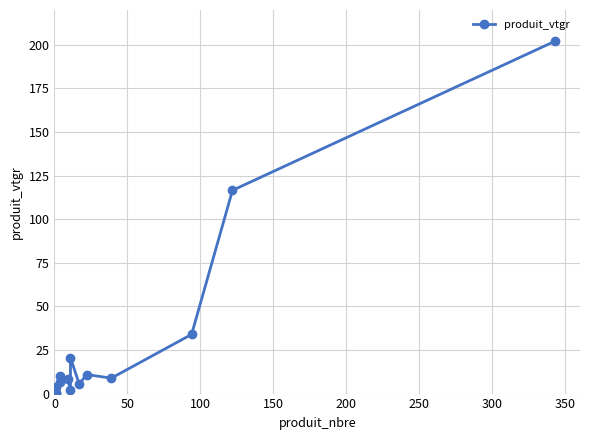

True or false: the data shows 0.9 at 300.

False